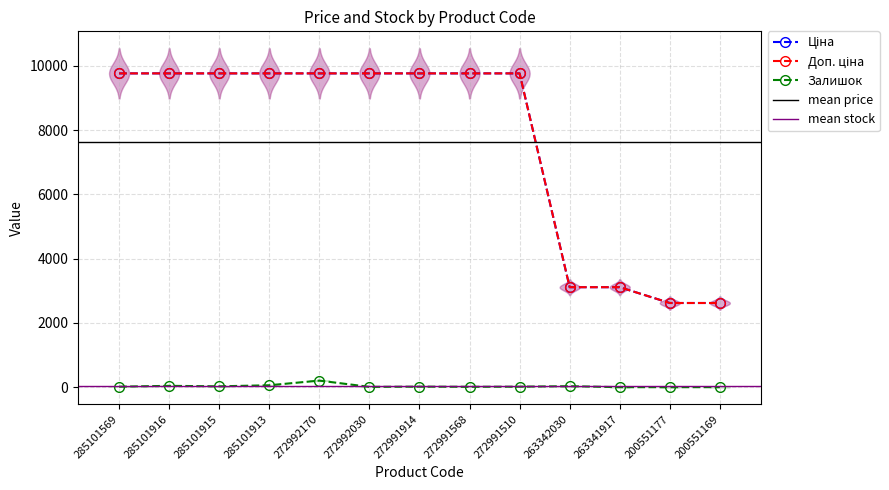

What is the sum of the Ціна values at 200551177 and 200551169?

5242.7